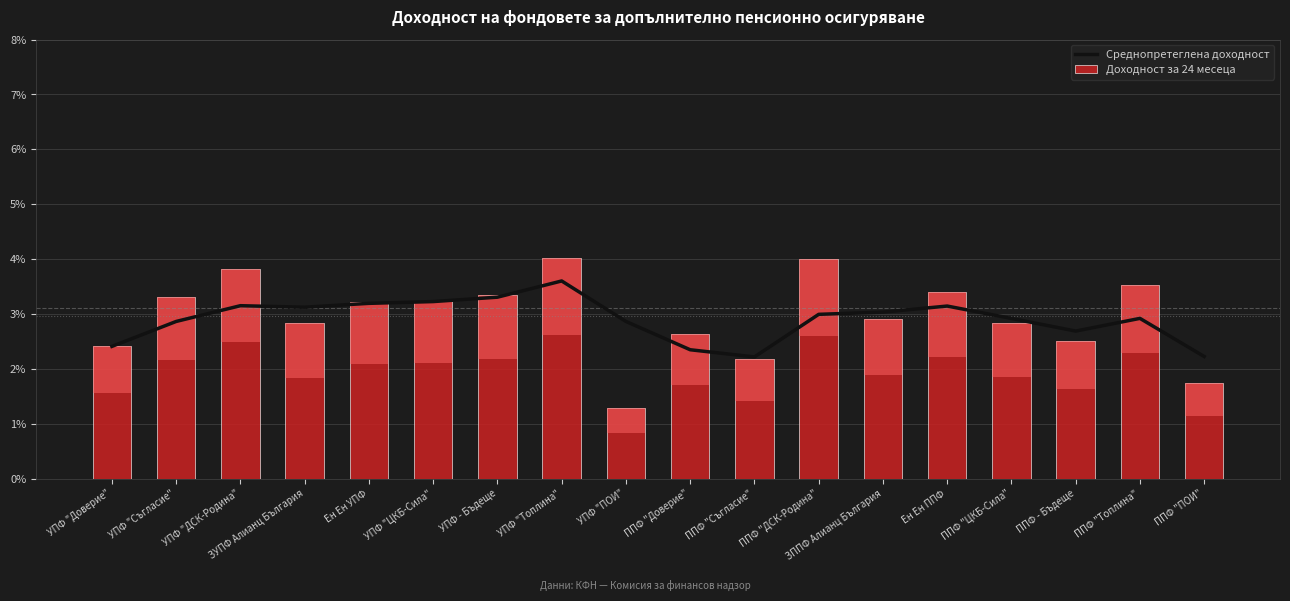

How many data points does each series have?

18